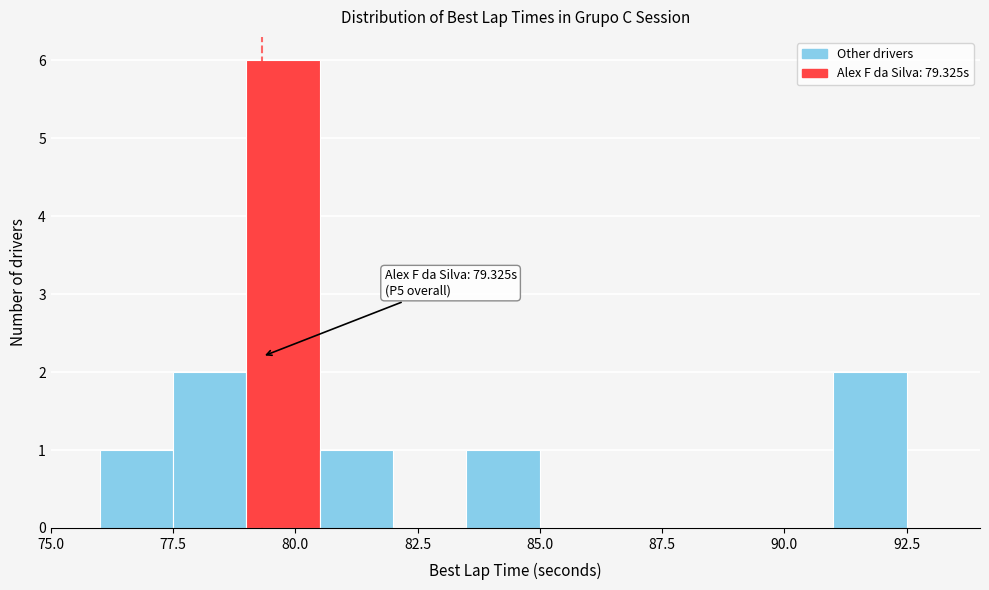

Read against the x-axis, roughly where is the centre of the tallest bar?

80.0